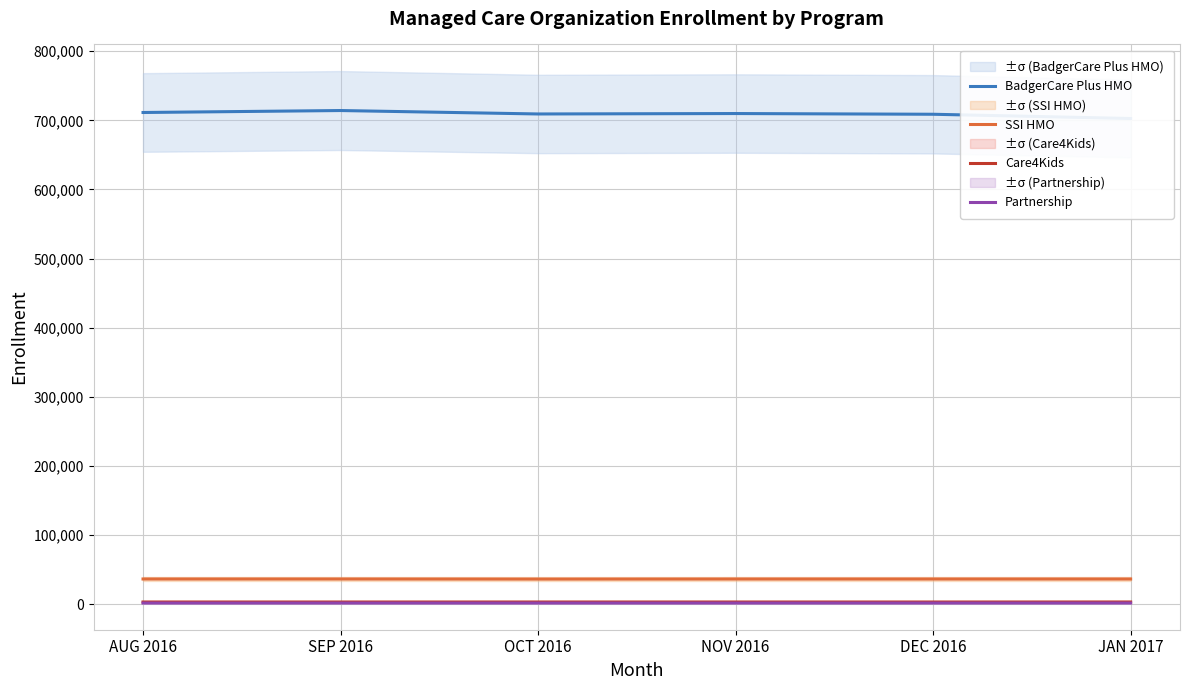

True or false: Care4Kids and SSI HMO intersect in this chart.

False